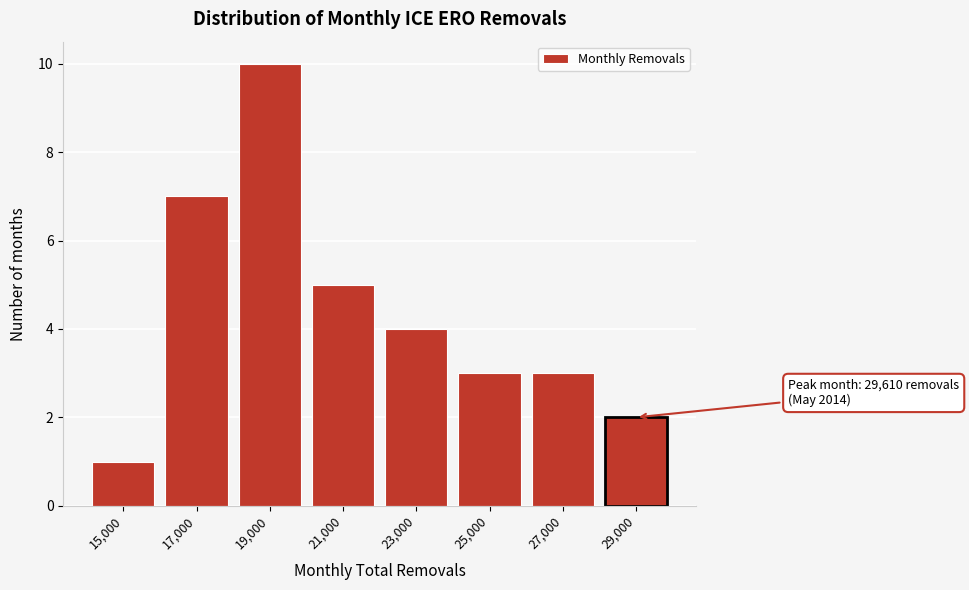

Reading right to left, what are all the values shown in this chart?

29,000=2	27,000=3	25,000=3	23,000=4	21,000=5	19,000=10	17,000=7	15,000=1